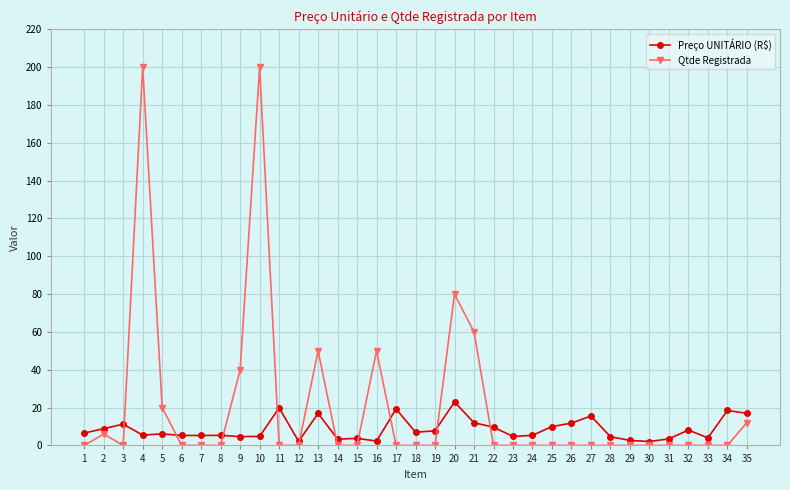

Between 9 and 19, which series saw the biggest shift?

Qtde Registrada